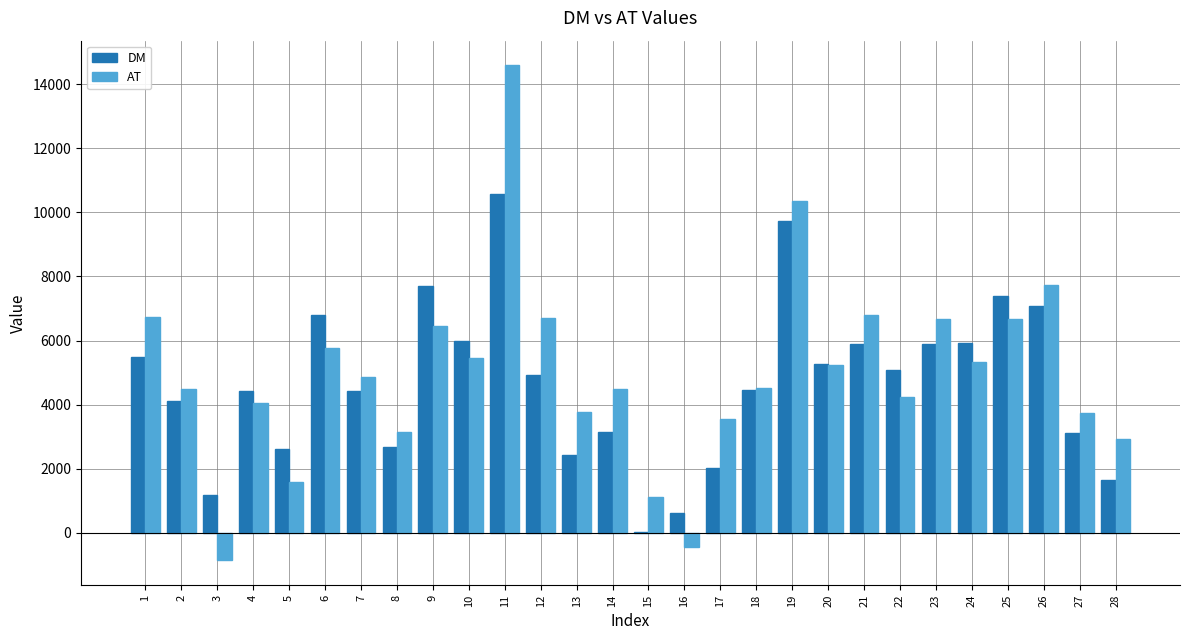

Where is DM nearest to the value 5301?

20